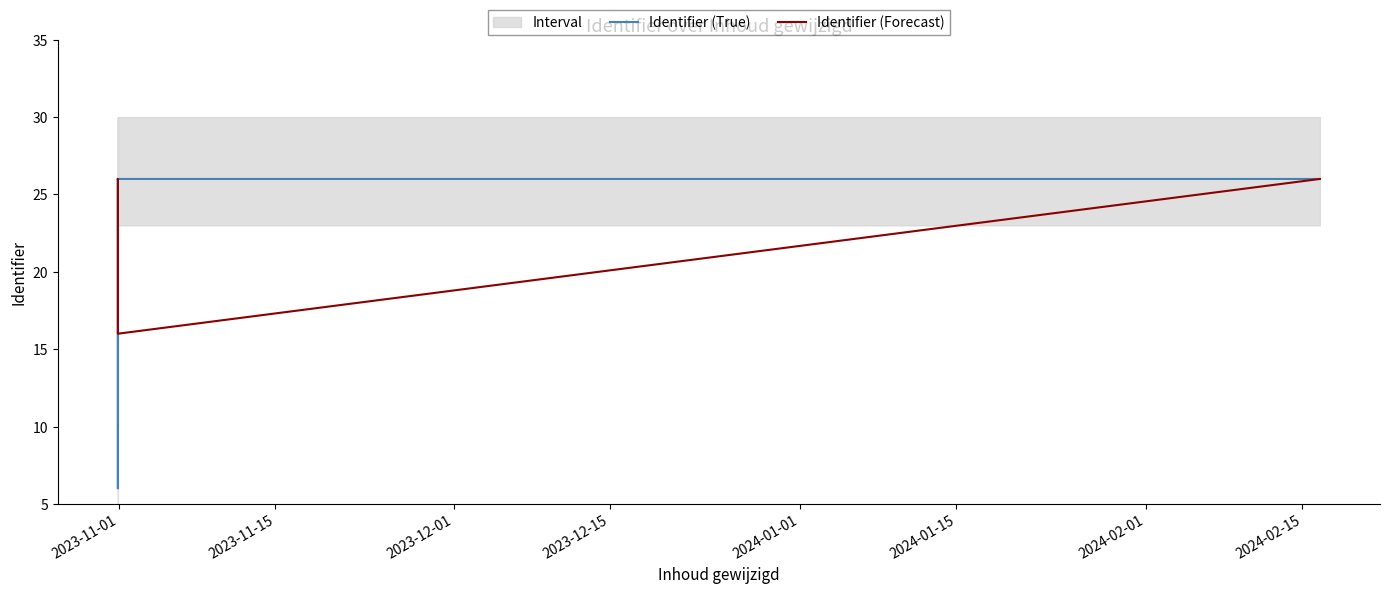

How many lines are shown in the chart?

2